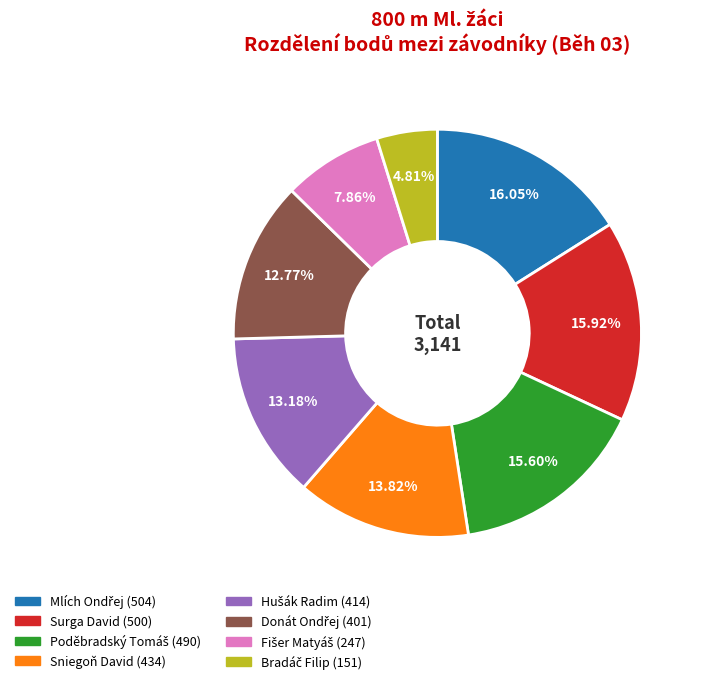

How many slices are in this pie chart?

8